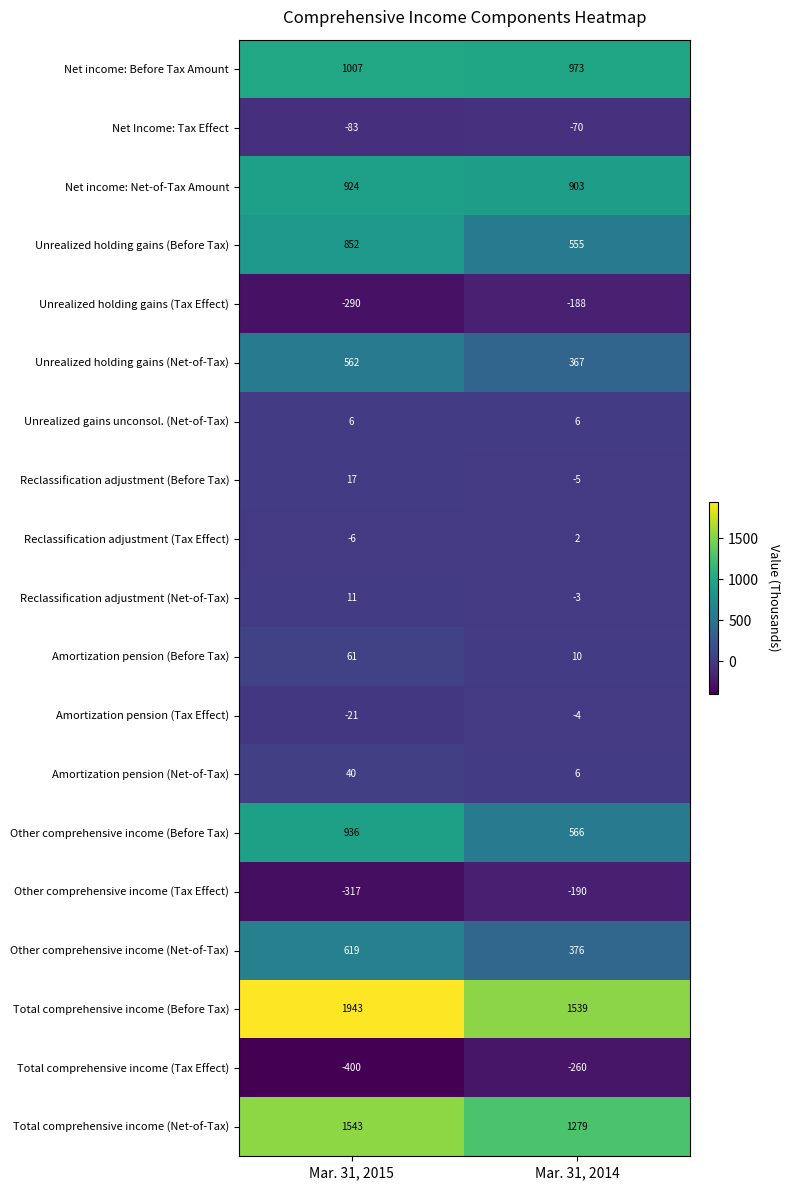

What is the difference between the maximum and minimum values in the Total comprehensive income (Before Tax) series?

404